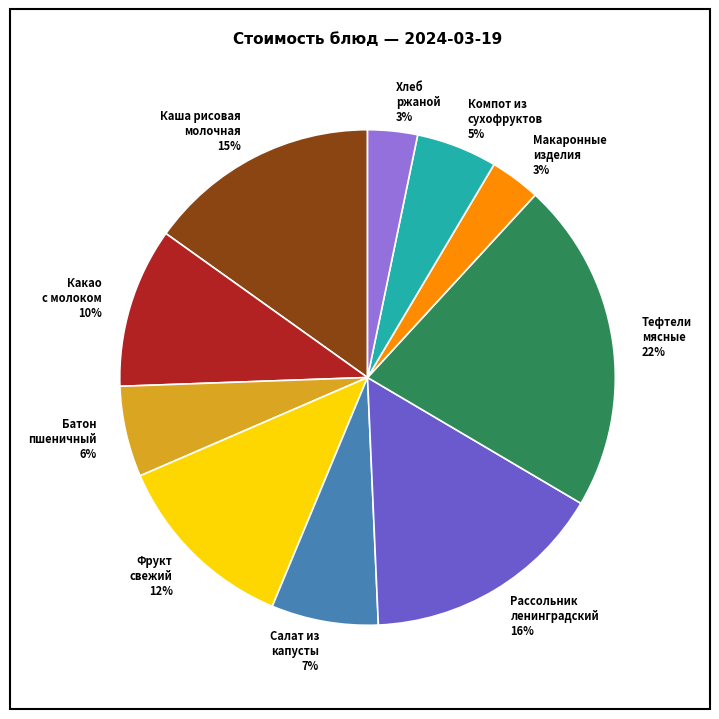

Count the number of slices in the pie.

10